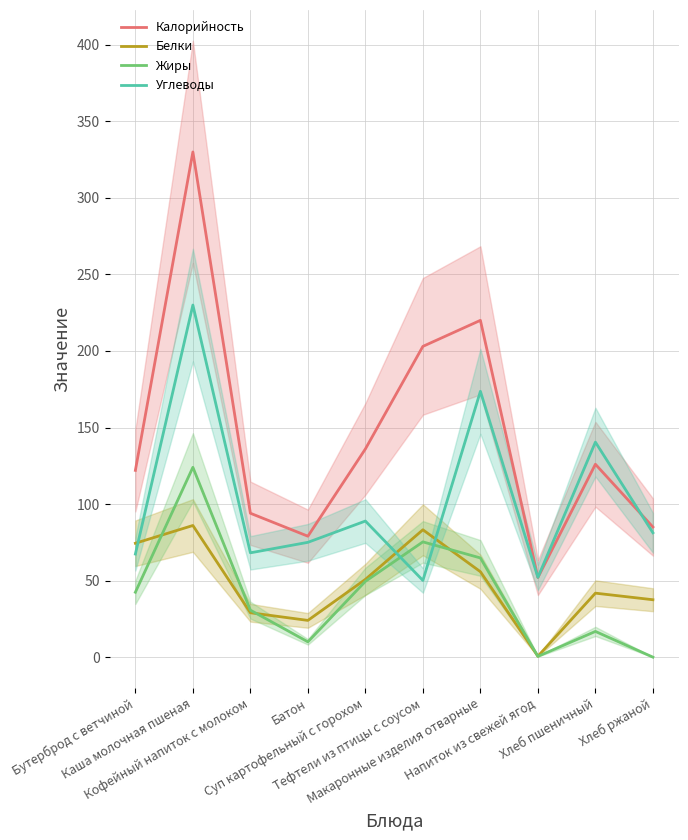

The value of Жиры at Батон is 17.7. True or false?

False